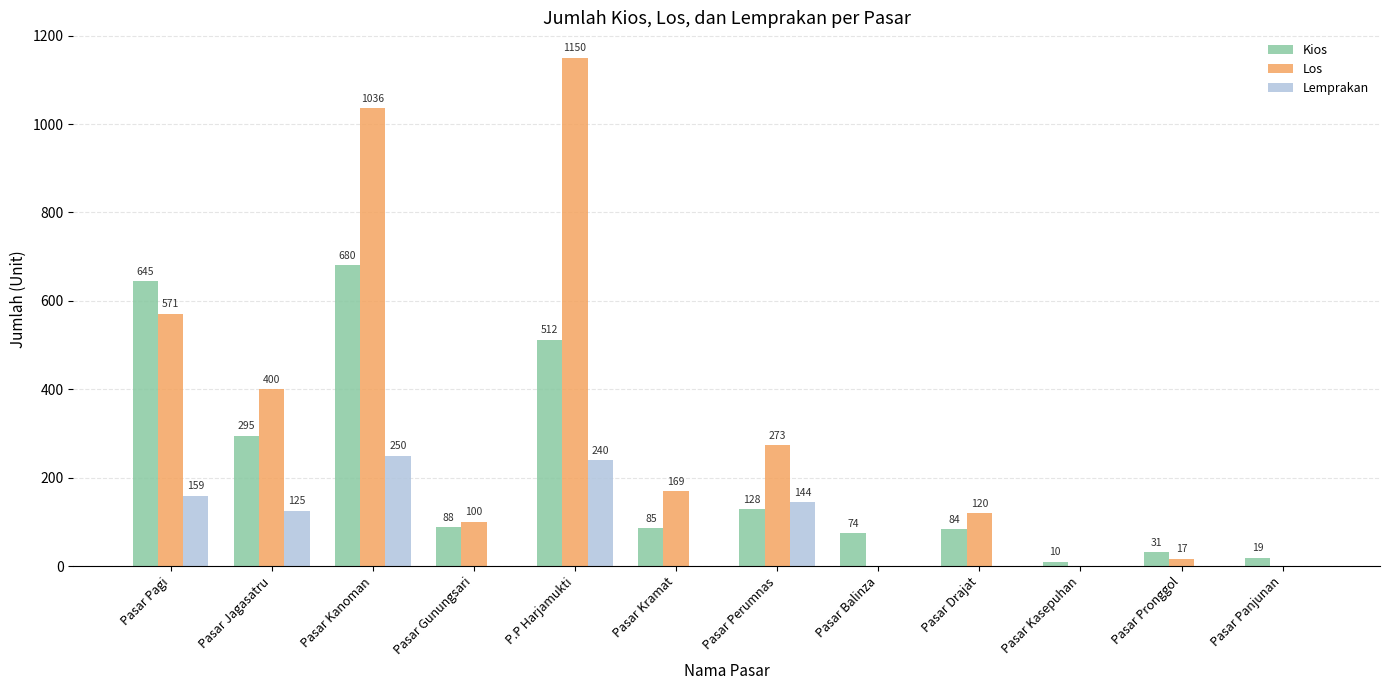

Reading left to right, extract all data points from this chart.

Kios: Pasar Pagi=645	Pasar Jagasatru=295	Pasar Kanoman=680	Pasar Gunungsari=88	P.P Harjamukti=512	Pasar Kramat=85	Pasar Perumnas=128	Pasar Balinza=74	Pasar Drajat=84	Pasar Kasepuhan=10	Pasar Pronggol=31	Pasar Panjunan=19
Los: Pasar Pagi=571	Pasar Jagasatru=400	Pasar Kanoman=1036	Pasar Gunungsari=100	P.P Harjamukti=1150	Pasar Kramat=169	Pasar Perumnas=273	Pasar Balinza=0	Pasar Drajat=120	Pasar Kasepuhan=0	Pasar Pronggol=17	Pasar Panjunan=0
Lemprakan: Pasar Pagi=159	Pasar Jagasatru=125	Pasar Kanoman=250	Pasar Gunungsari=0	P.P Harjamukti=240	Pasar Kramat=0	Pasar Perumnas=144	Pasar Balinza=0	Pasar Drajat=0	Pasar Kasepuhan=0	Pasar Pronggol=0	Pasar Panjunan=0